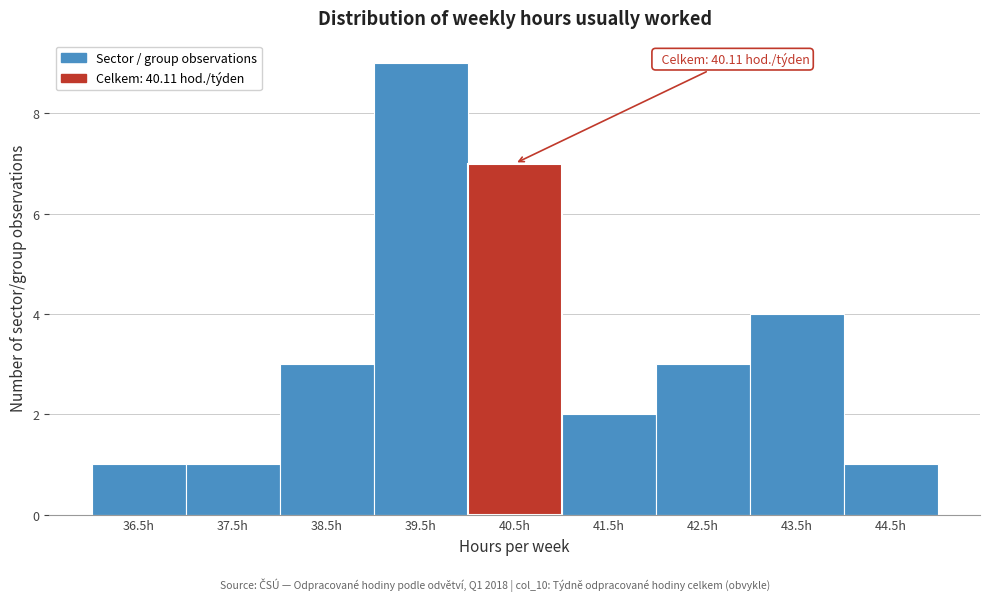

Which range on the x-axis has the tallest bar?

39 to 40